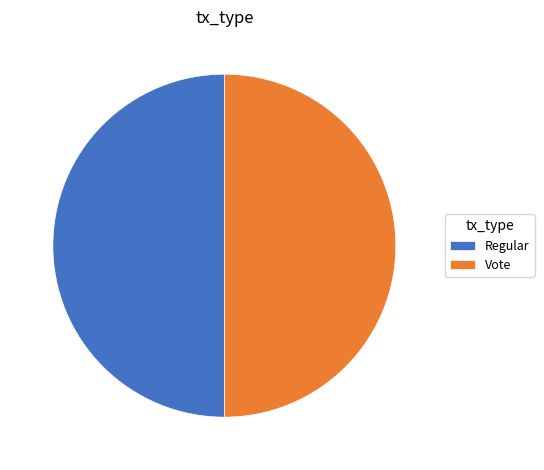

True or false: Regular accounts for 50% of the total.

True